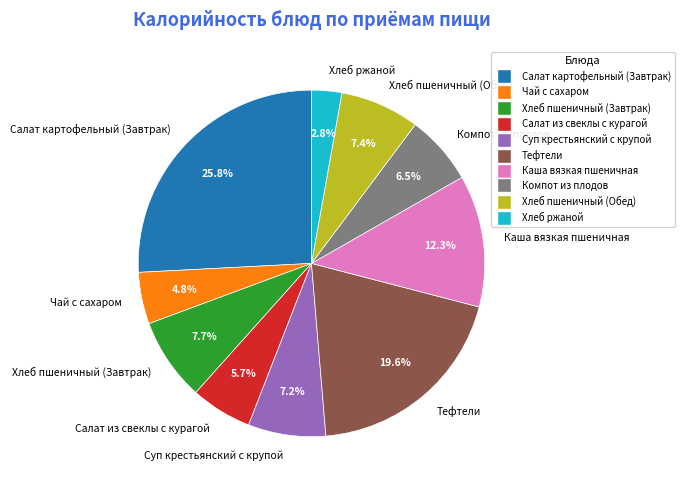

Is there a majority slice in this chart?

No